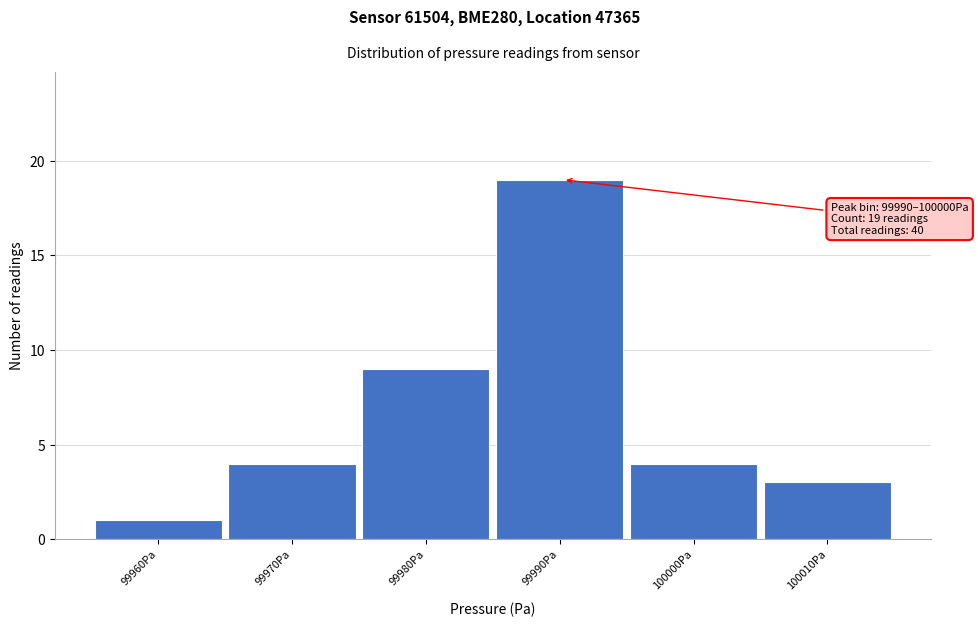

Reading right to left, what are all the values shown in this chart?

3	4	19	9	4	1